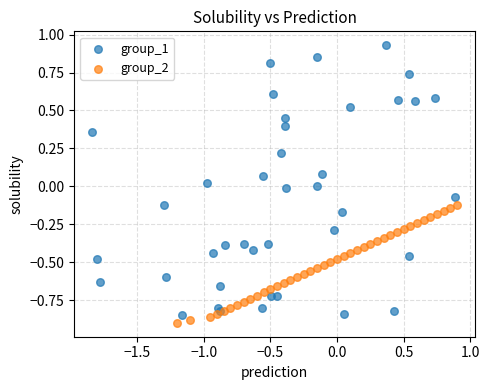

Which series has the largest Y range (max minus min)?

group_1